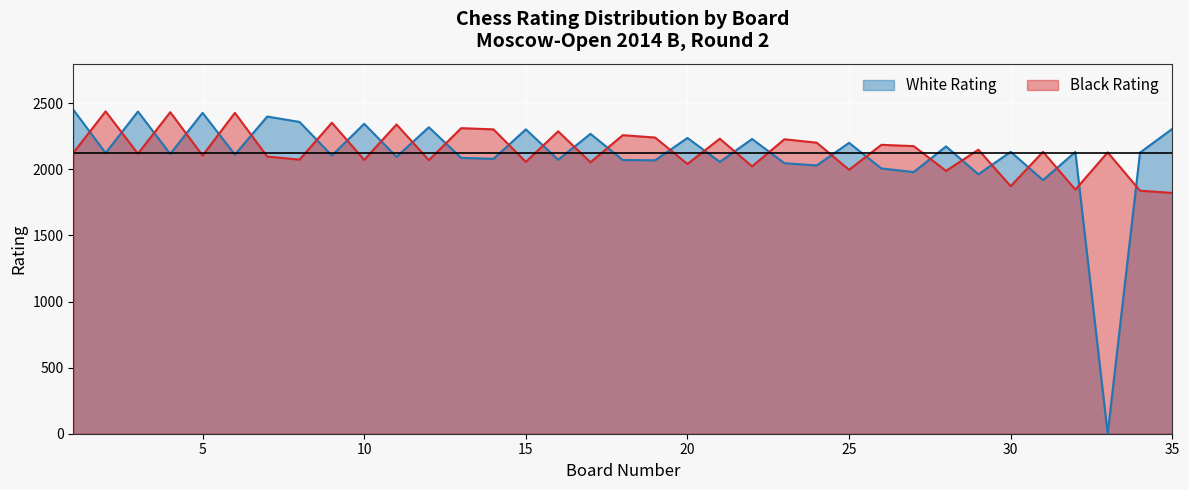

Which series has the widest spread of values?

White Rating